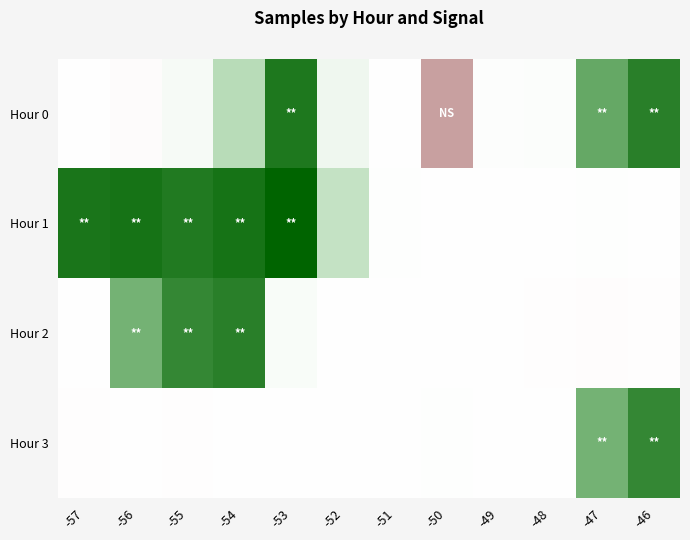

What is the total value across all series at -53?

20342689